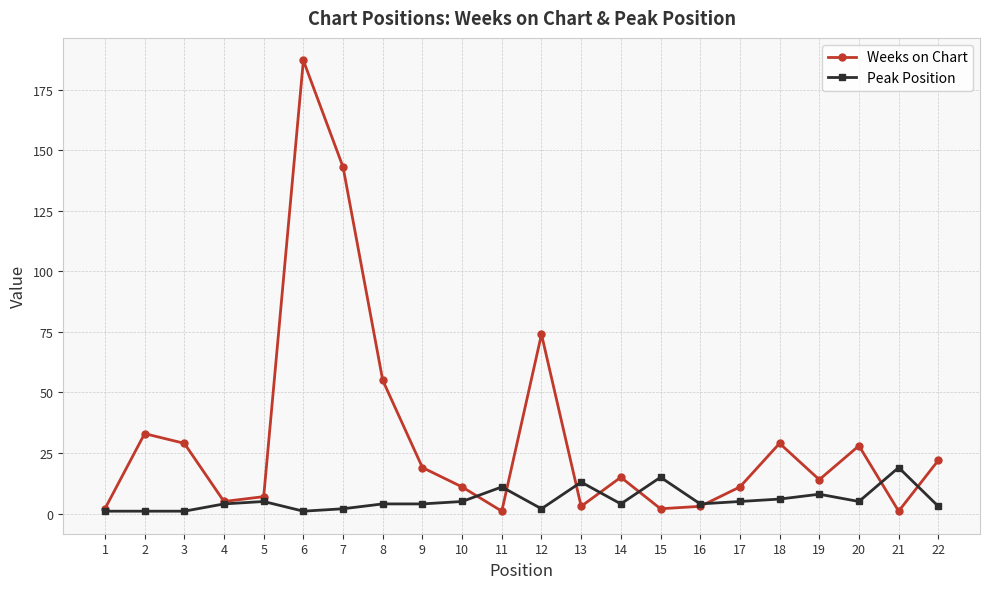

After their last crossing, which series has the higher values: Weeks on Chart or Peak Position?

Weeks on Chart